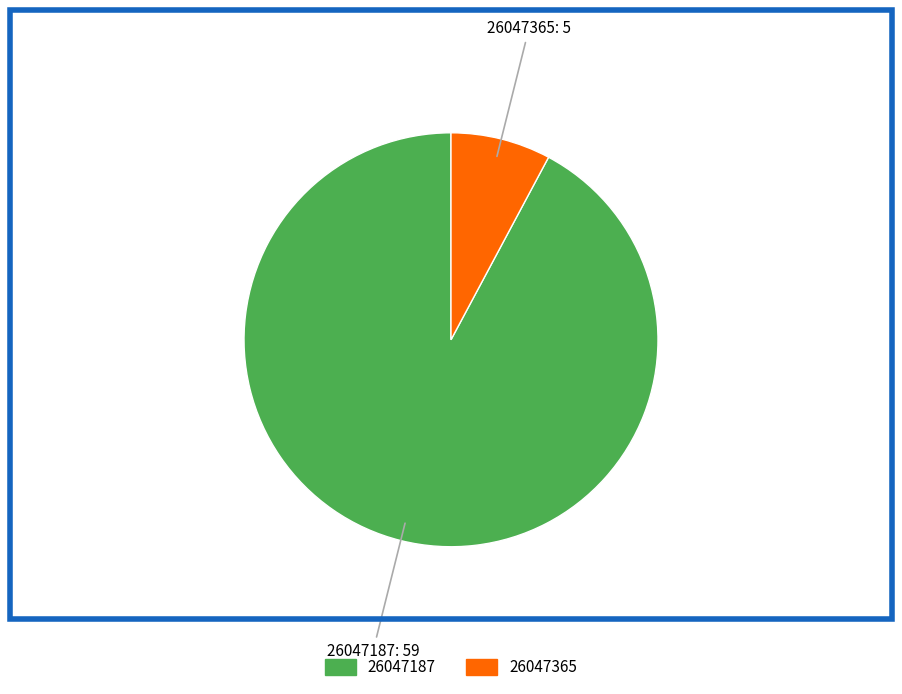

Rank the categories by value from highest to lowest.

26047187, 26047365